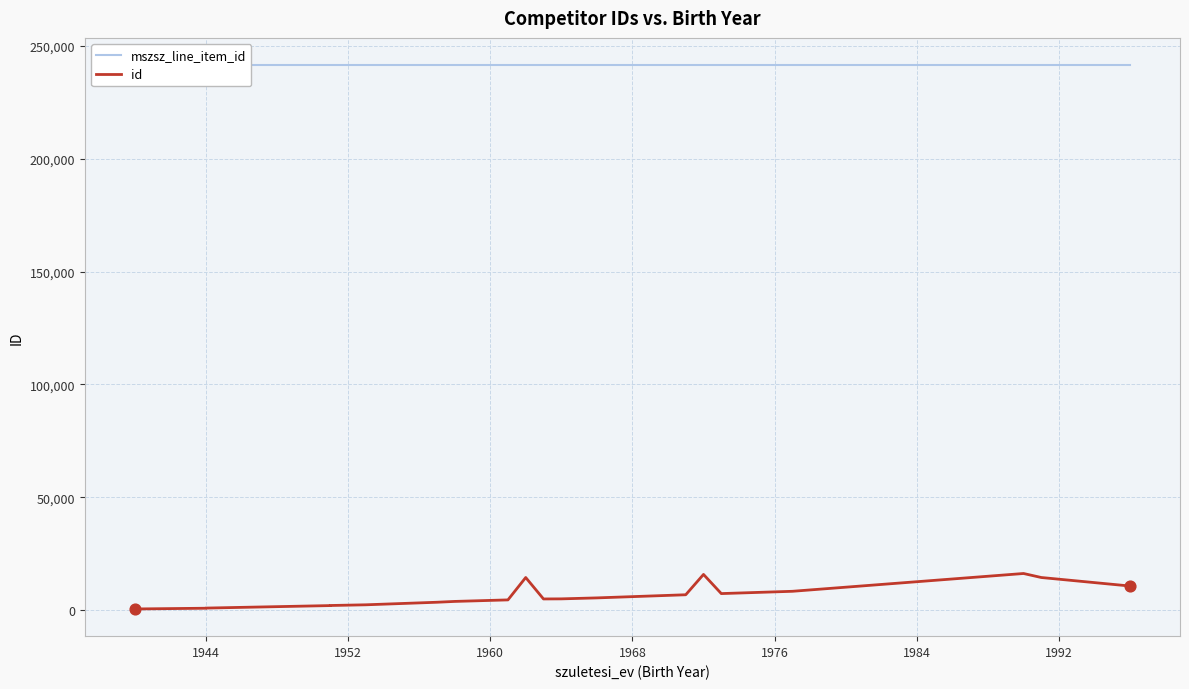

Which series contains the lowest Y value?

id